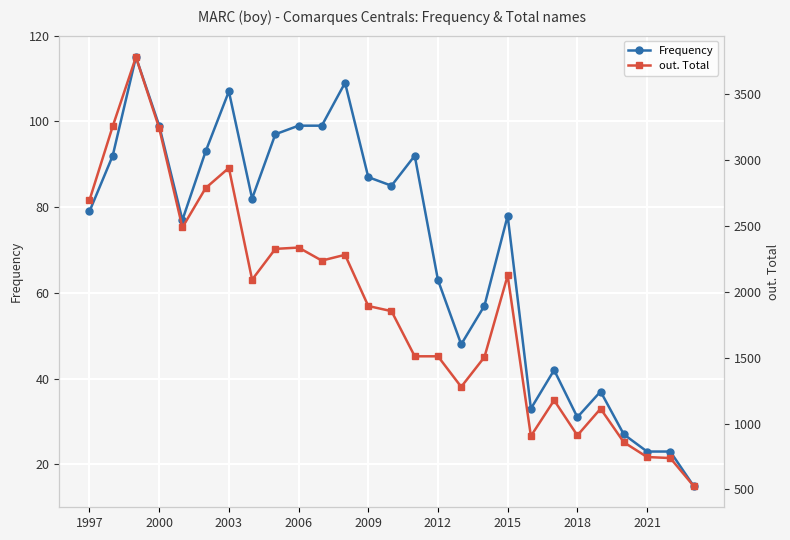

What is the value of the out. Total point at the 13th from the left?

1893